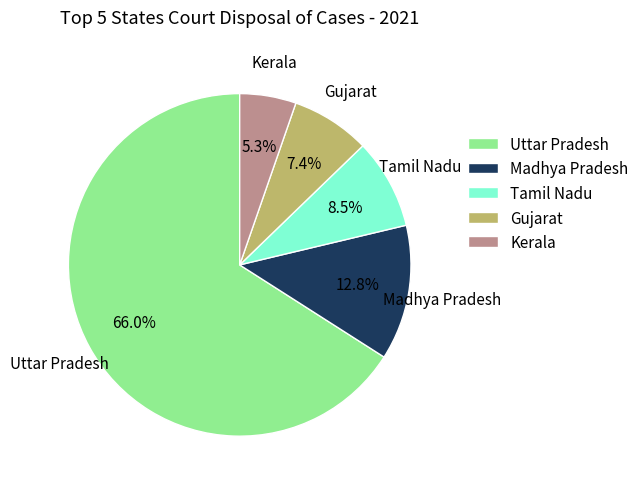

Is the sum of Kerala and Madhya Pradesh greater than half?

No